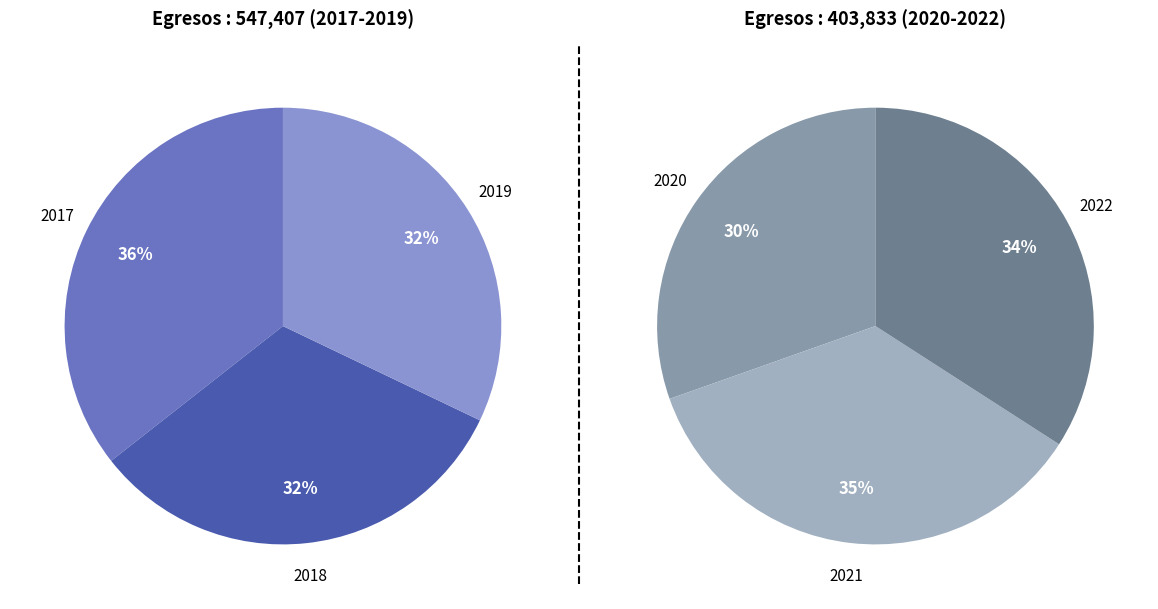

Is there a majority slice in this chart?

No